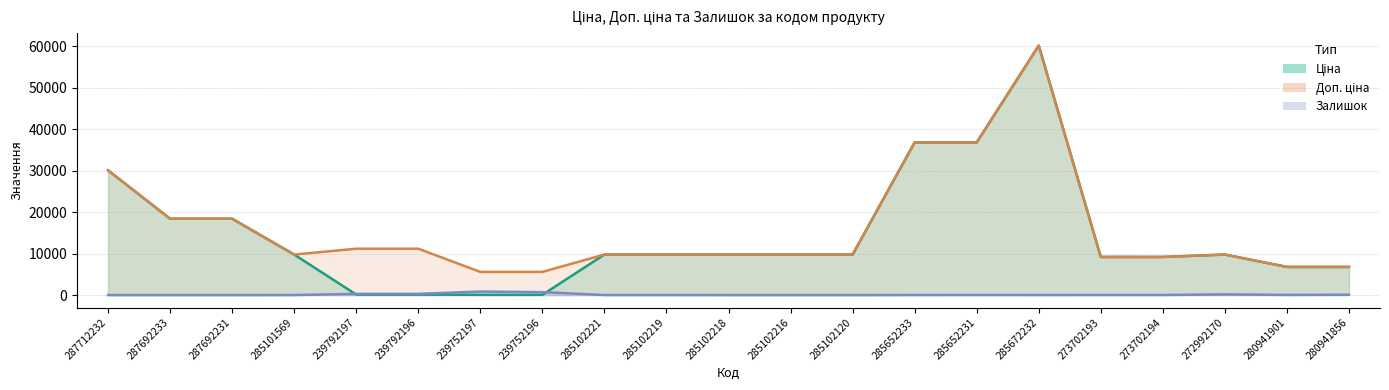

In Ціна, how many points are higher than both neighbors (excluding endpoints)?

2